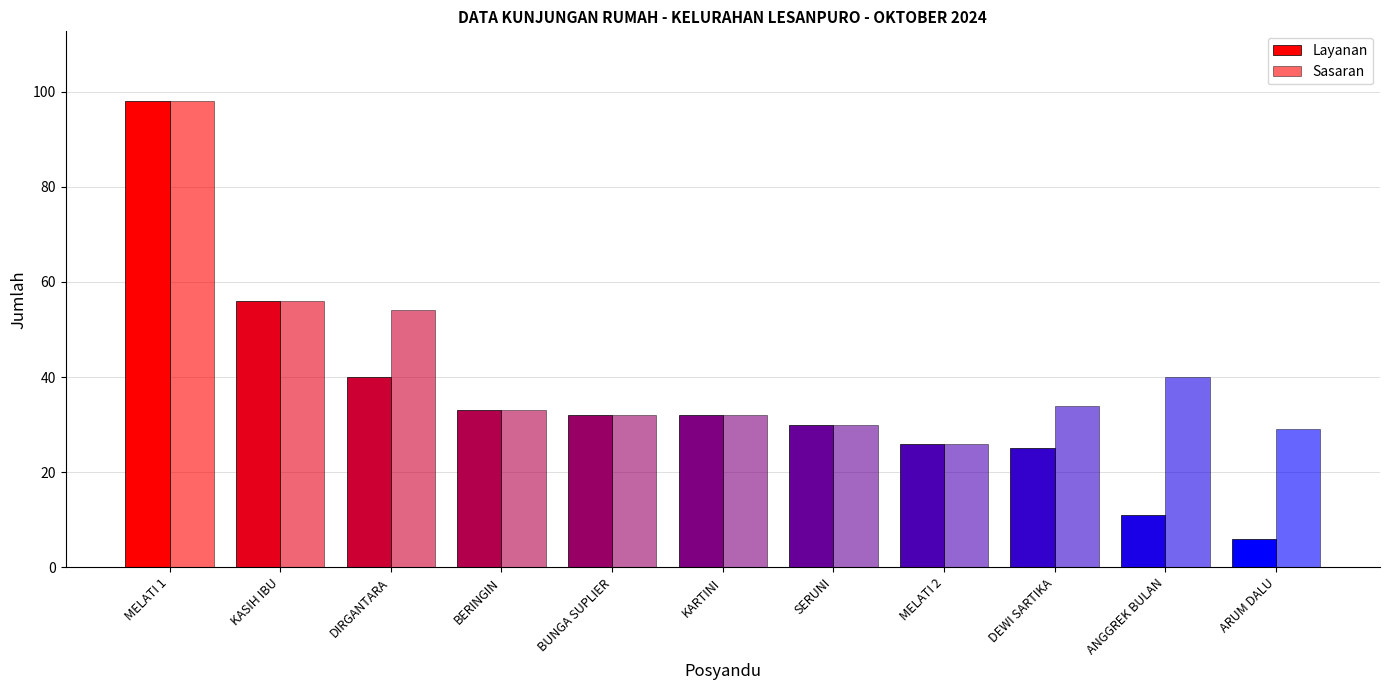

Count the number of categories in the chart.

11